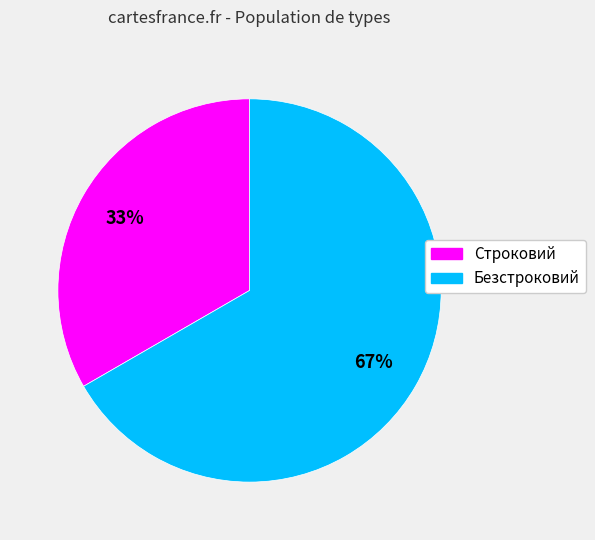

Does any single category account for the majority?

Yes